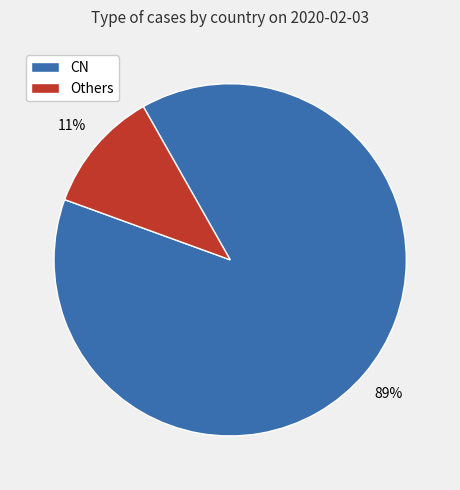

Which slice is the smallest?

Others